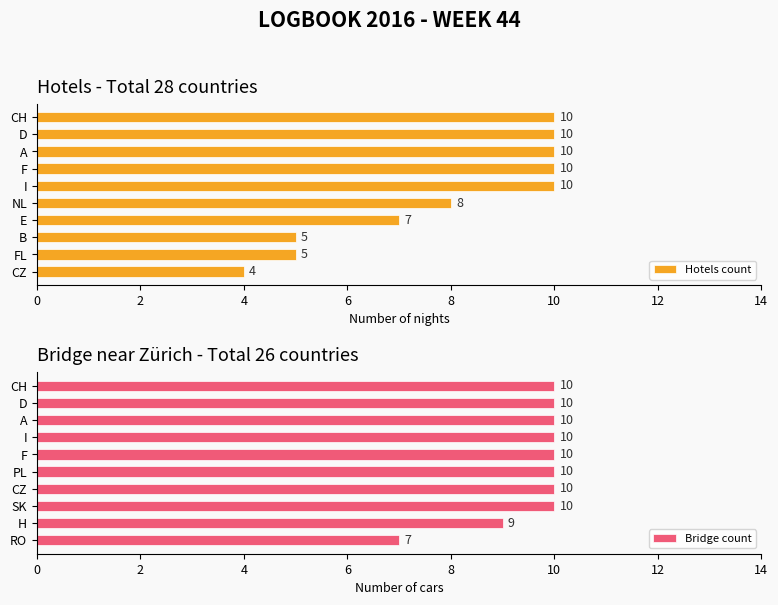

The Bridge count series shows 9 at H. True or false?

True